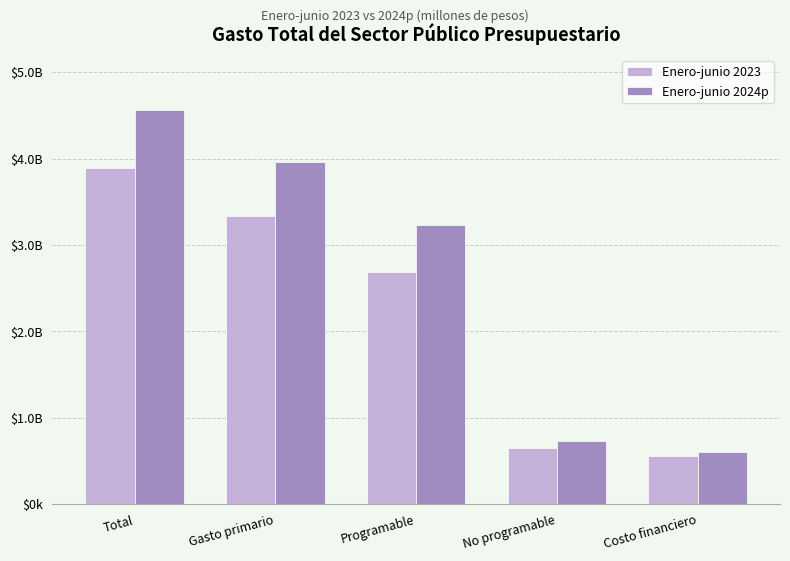

Does the chart contain stacked bars?

No